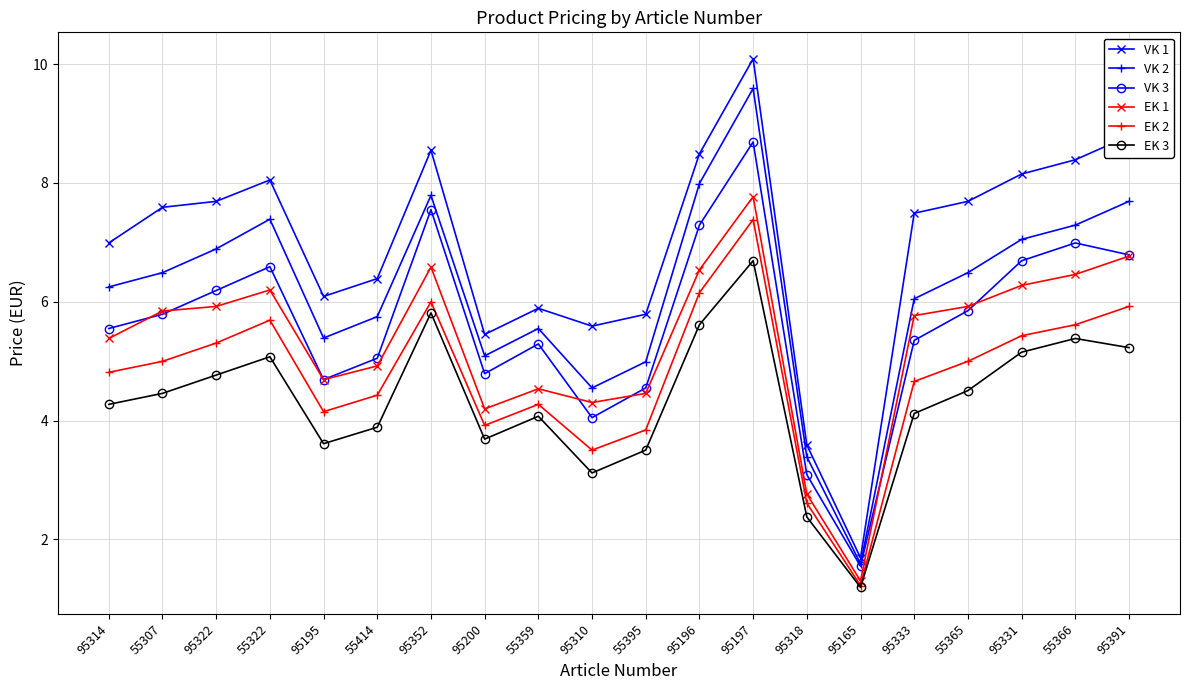

What is the greatest value displayed?

10.1